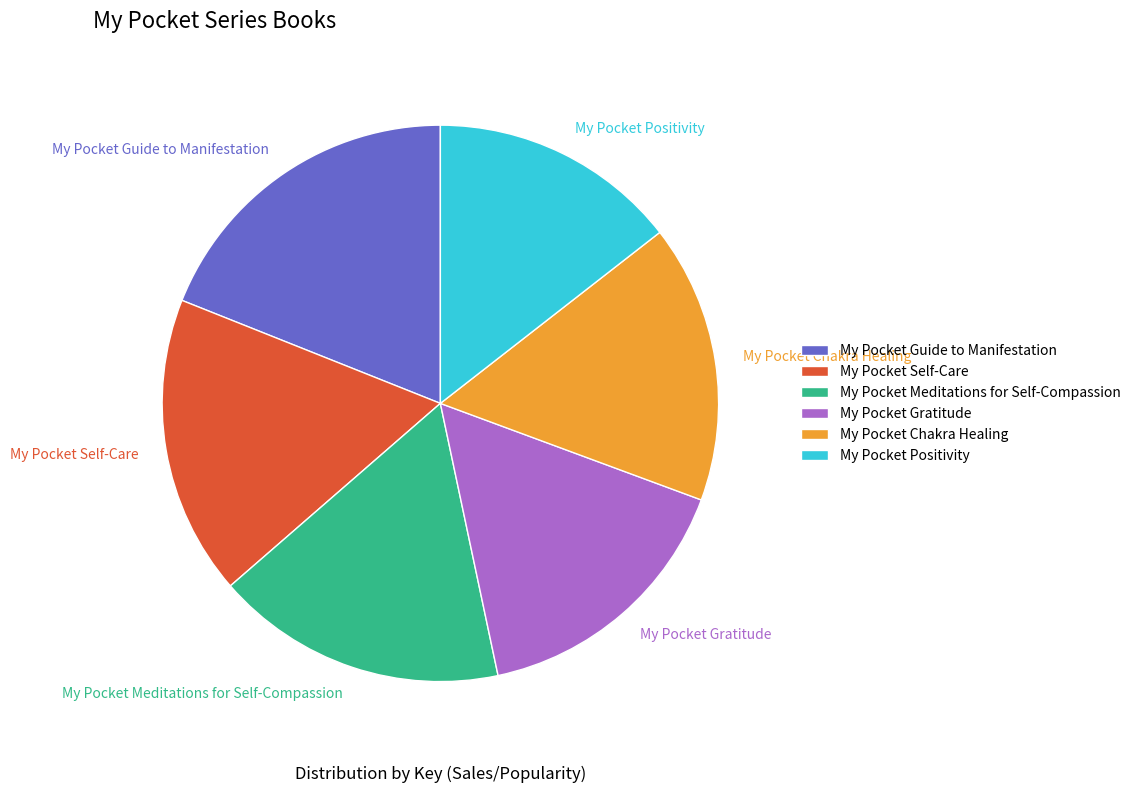

To the nearest percent, what is the average slice percentage?

17%